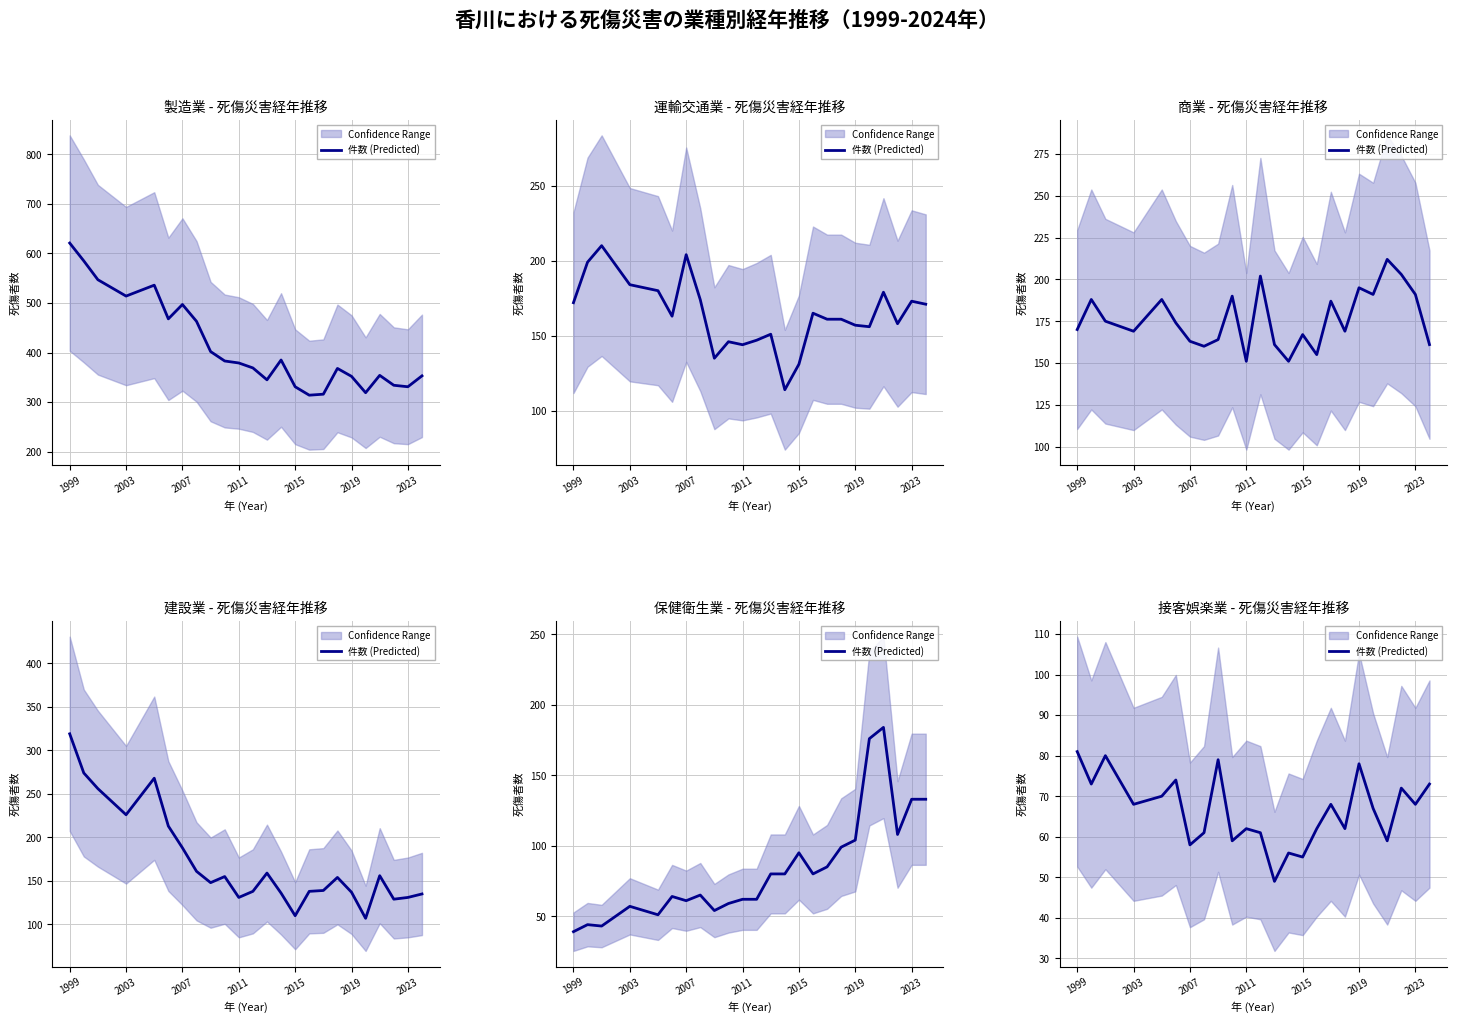

Does the chart display data point markers on the line(s)?

No